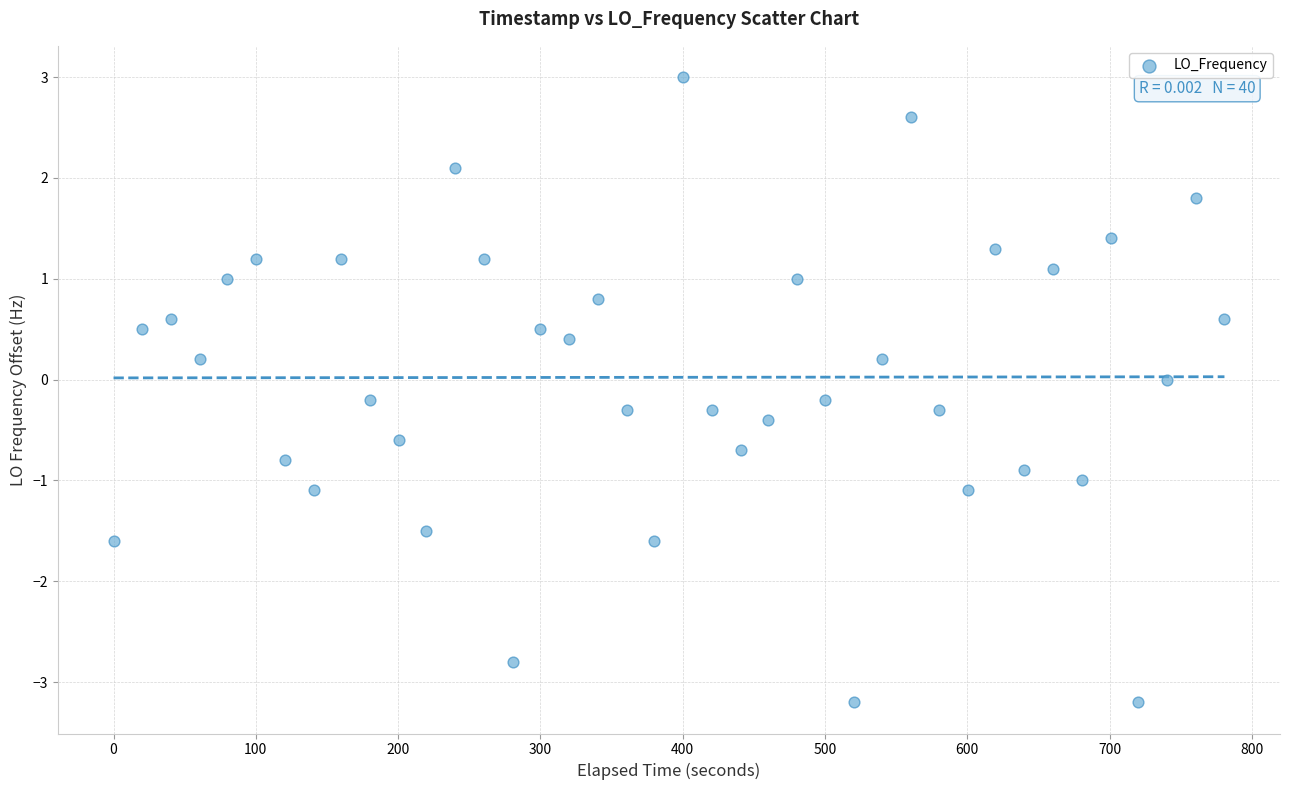

What is the range of Y values (max minus min)?

6.2